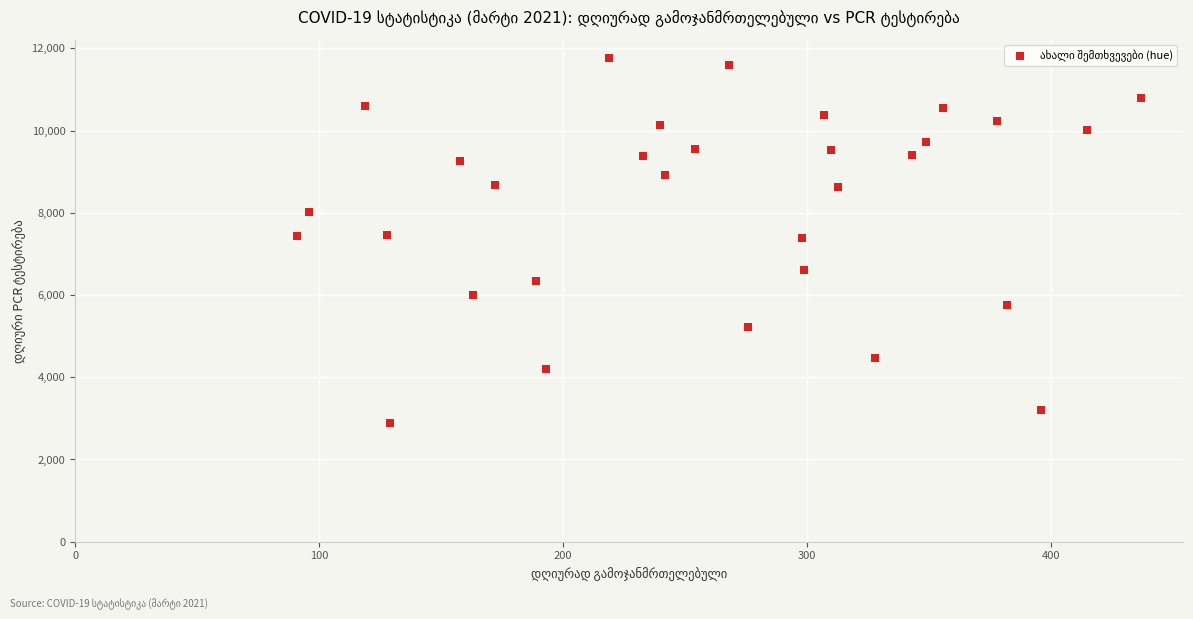

What is the range of X values (max minus min)?

346